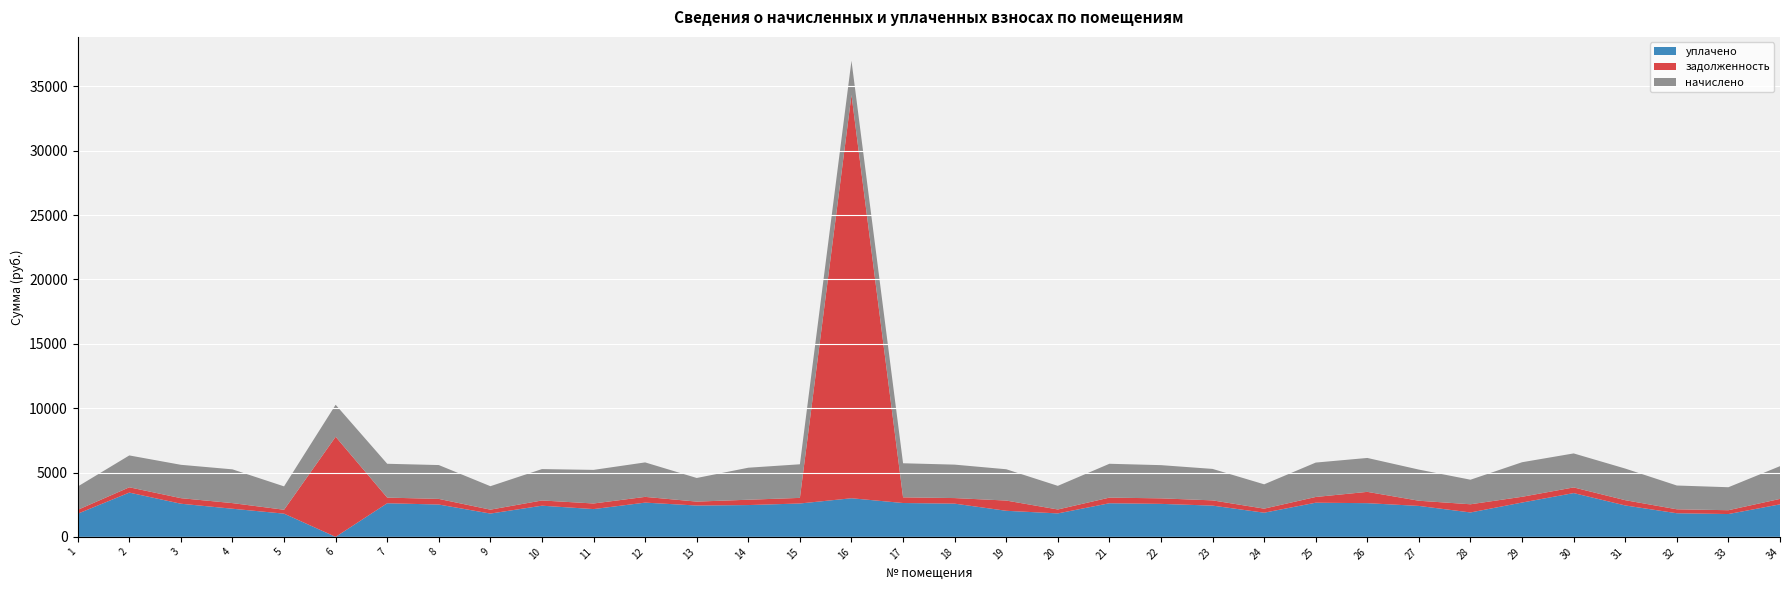

Reading left to right, extract all data points from this chart.

задолженность: 301.6	412.4	431.9	437.1	302.7	7776.5	438.1	438.1	303.7	406.3	435.0	446.3	305.8	414.5	435.0	31331.3	441.2	433.0	795.3	305.8	438.1	429.9	407.3	315.0	445.3	878.3	403.2	636.1	447.3	440.1	409.4	307.8	297.5	423.7
начислено: 1809.8	2474.7	2591.7	2622.5	1816.0	2487.0	2628.6	2628.6	1822.2	2437.8	2610.1	2677.9	1834.5	2487.0	2610.1	2659.4	2647.1	2597.8	2431.6	1834.5	2628.6	2579.3	2443.9	1889.9	2671.7	2634.8	2419.3	1908.4	2684.0	2640.9	2456.2	1846.8	1785.2	2542.4
уплачено: 1798.4	3439.6	2575.3	2185.9	1804.5	0.0	2611.9	2511.9	1810.7	2422.3	2158.6	2660.9	2434.4	2471.2	2593.6	3000.0	2630.3	2581.1	2026.2	1822.9	2611.9	2563.0	2428.4	1877.9	2654.8	2618.1	2404.0	1896.3	2667.0	3402.1	2440.7	1835.1	1773.9	2526.3